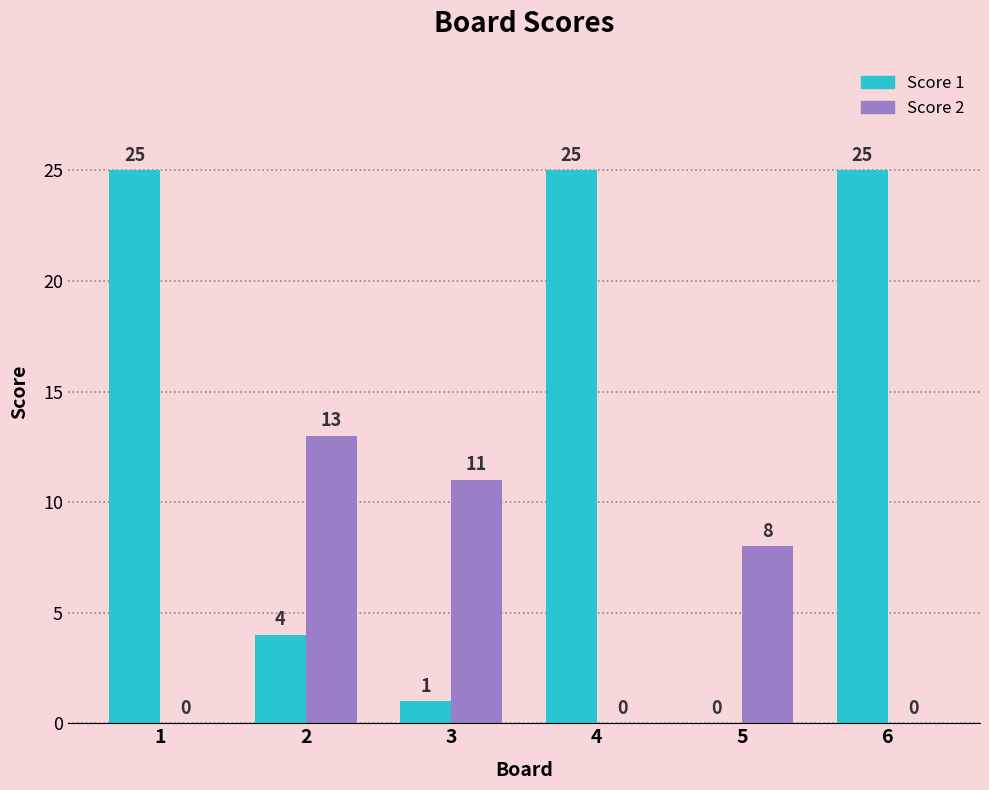

Does the chart contain stacked bars?

No